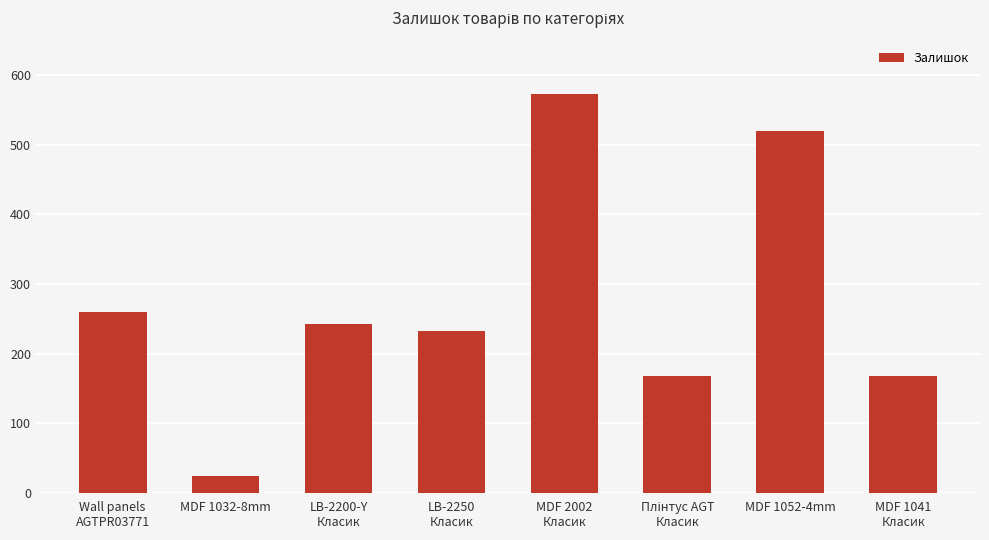

Which label corresponds to the largest value in the chart?

MDF 2002
Класик